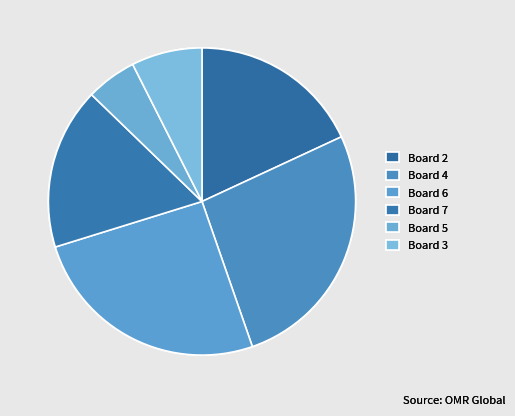

How many segments does this pie chart have?

6